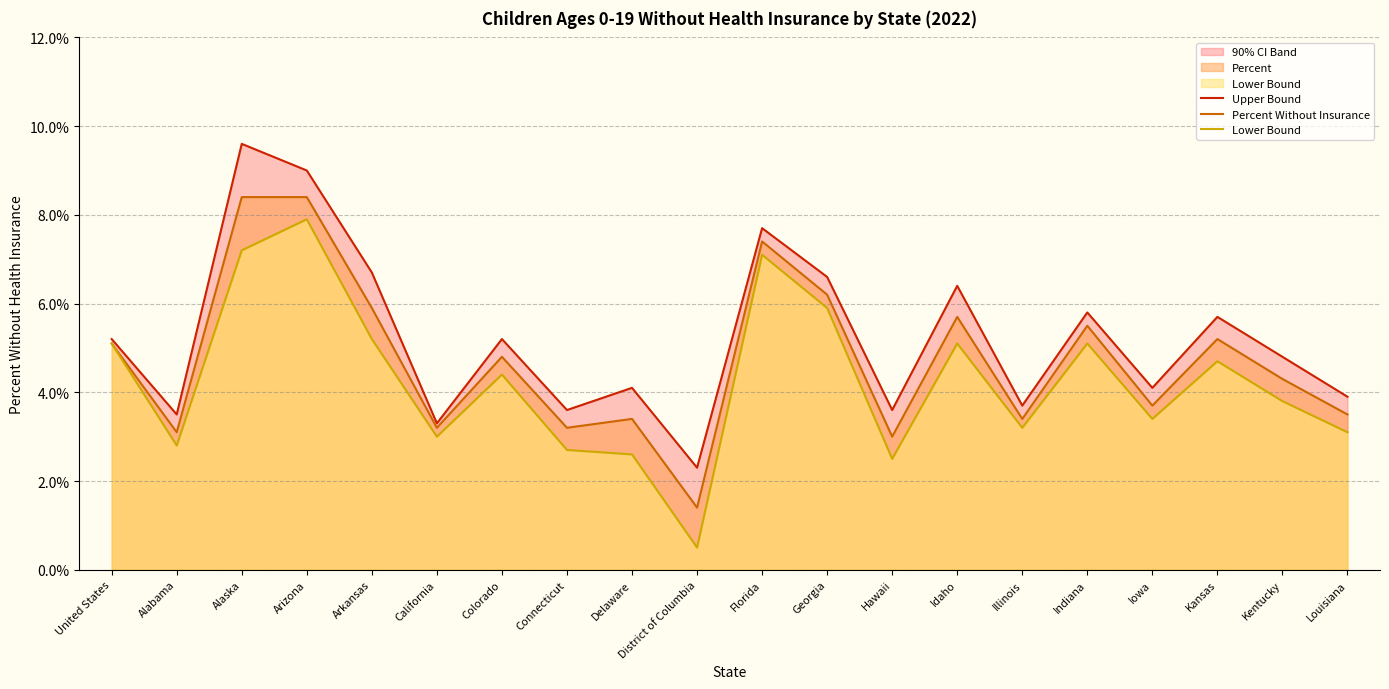

At Florida, list the series in order from largest to smallest.

Upper Bound, Percent Without Insurance, Lower Bound